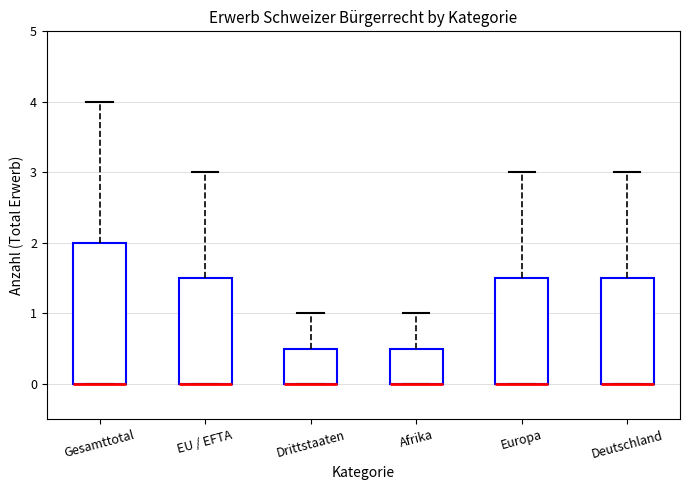

Where does the upper whisker of the box for EU / EFTA end on the y-axis? The values are not printed on the chart, so give them approximately, as read against the axis.

3.0